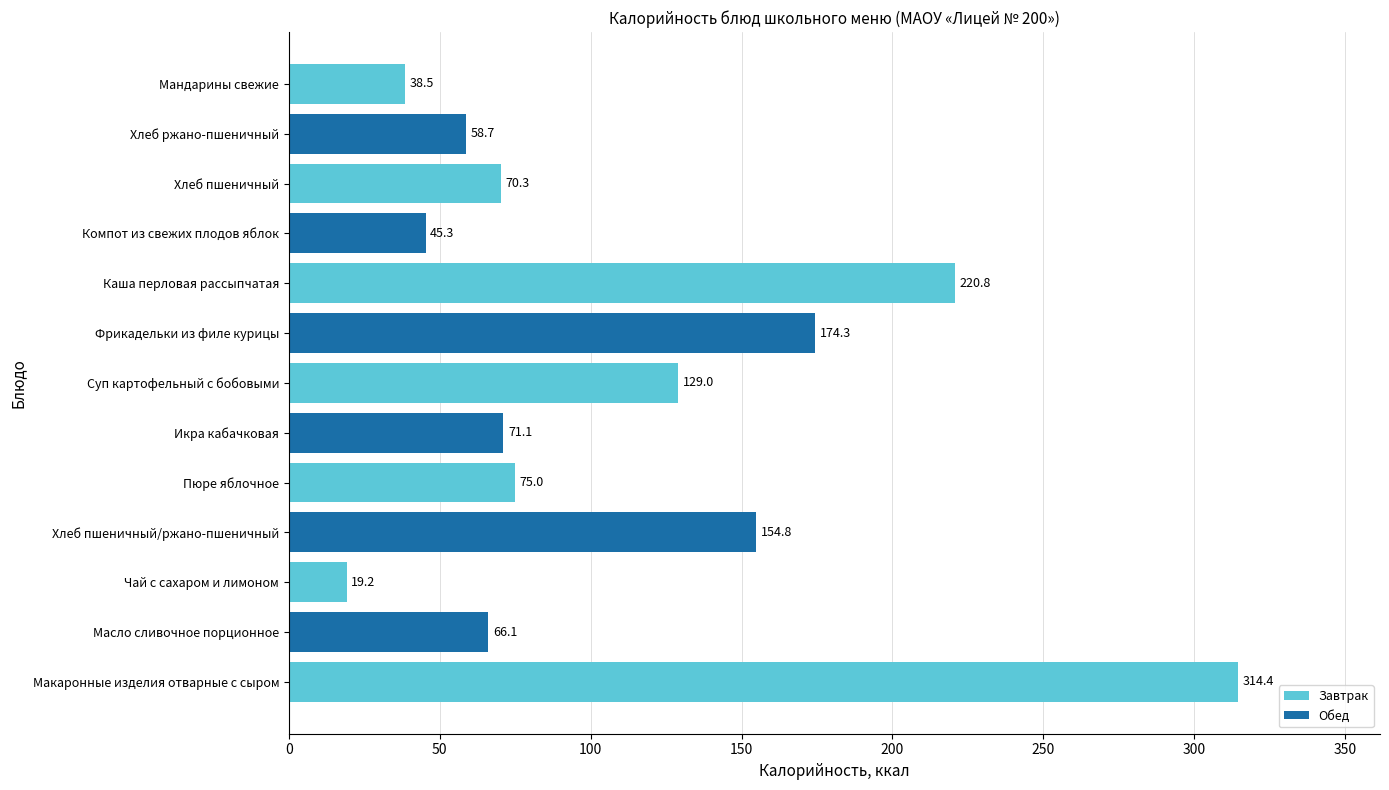

What is the difference between the second highest and minimum values?

201.6